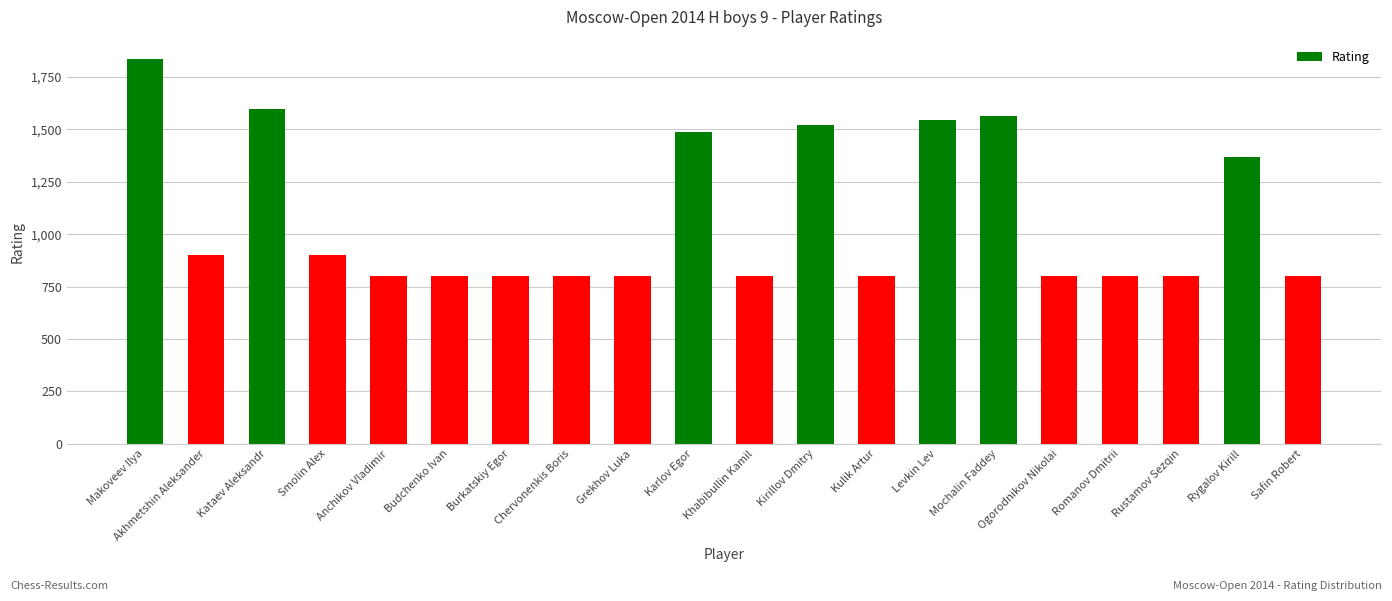

How many bars are there in total?

20